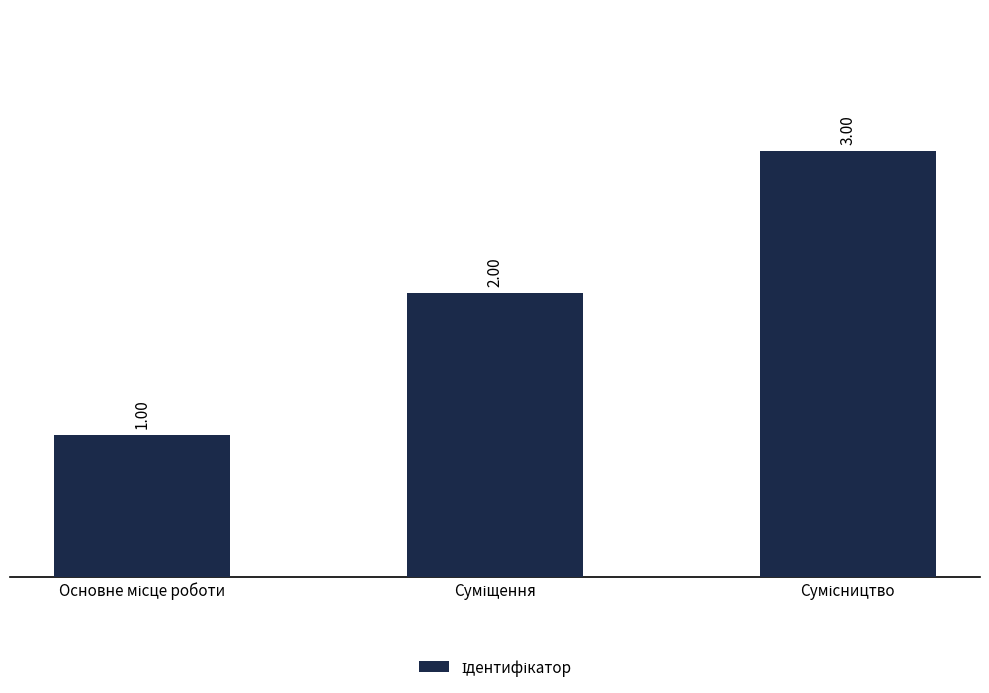

What is the label of the 2nd bar from the left?

Суміщення